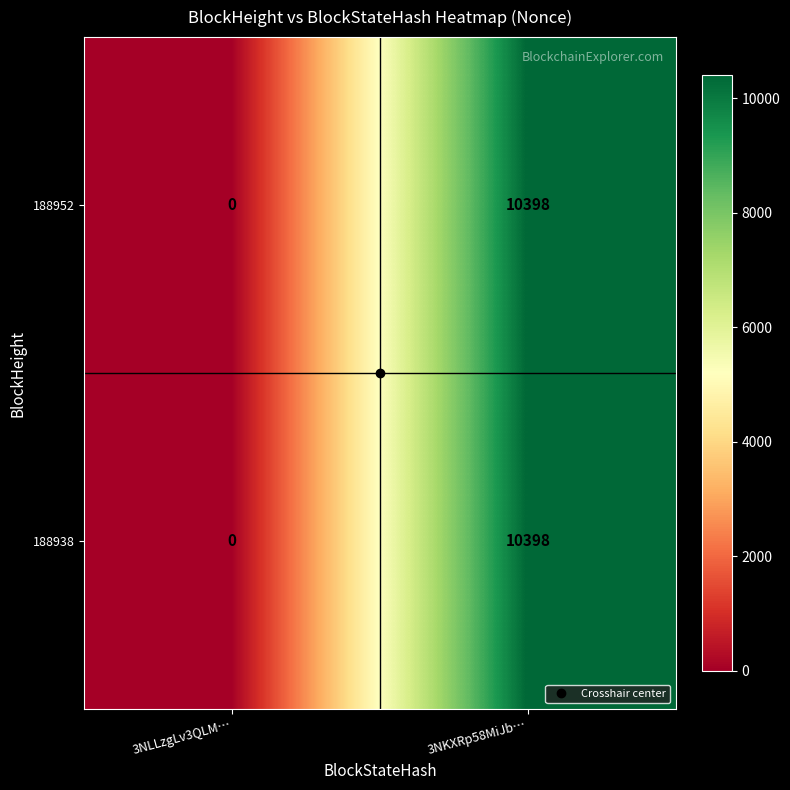

What is the average value of the 188952 series?

5199